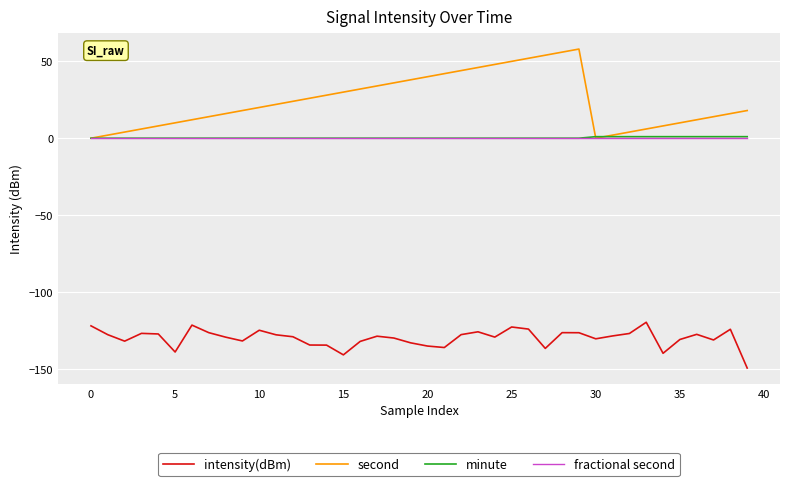

Which series has the largest range (max minus min)?

second